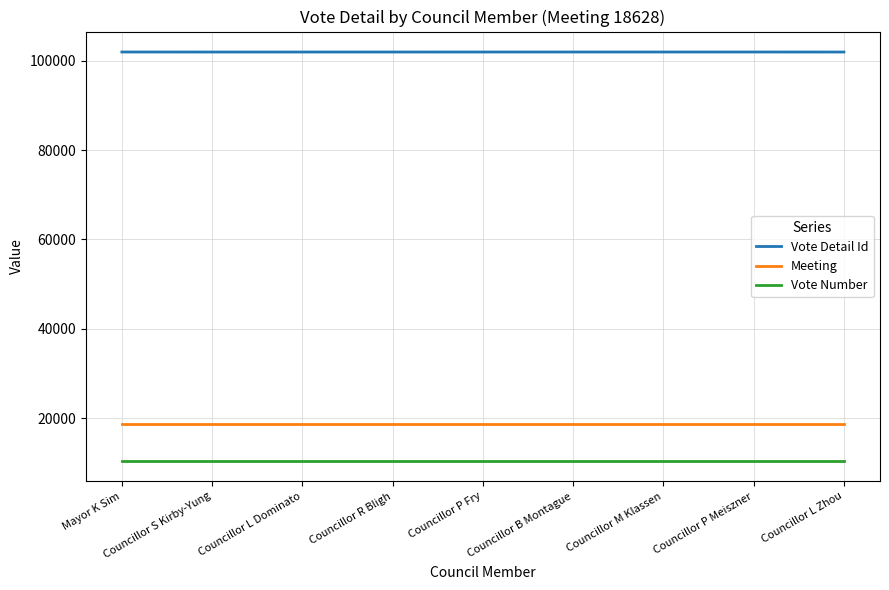

What is the greatest value displayed?

101938